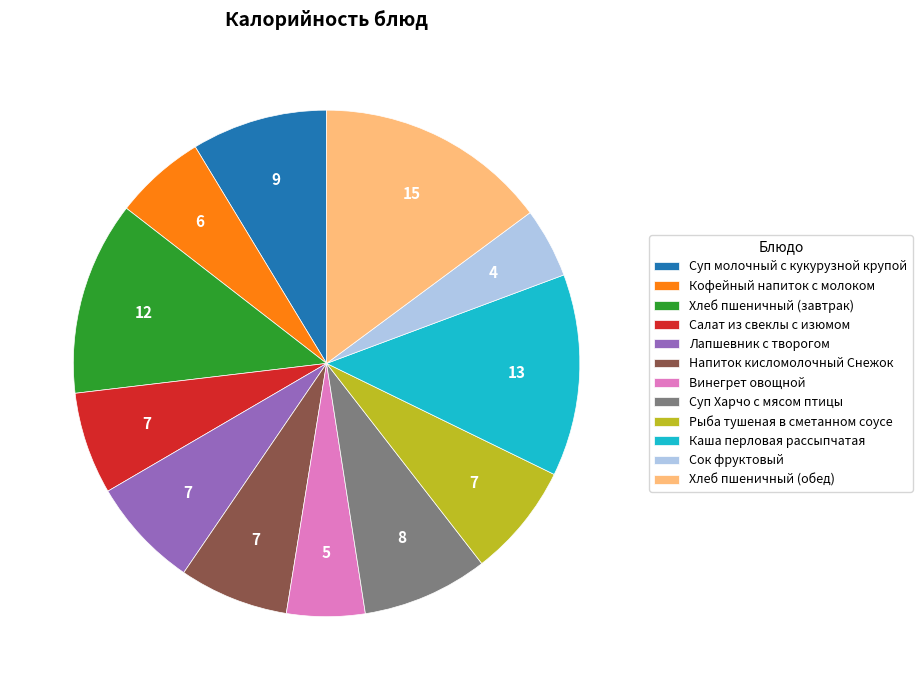

How many segments does this pie chart have?

12